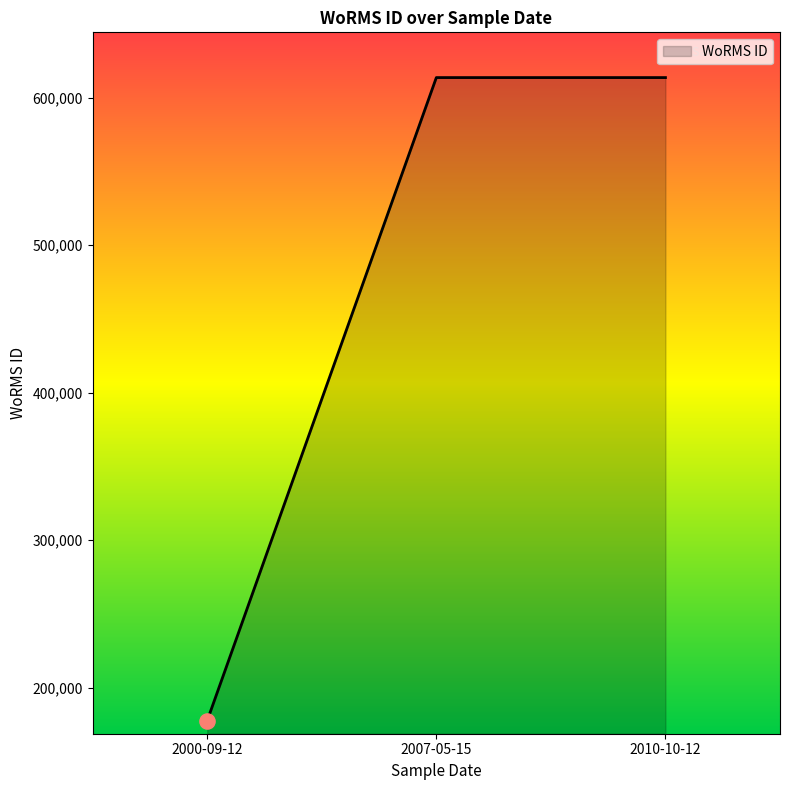

What is the change in value from 2000-09-12 to 2010-10-12?

+436004